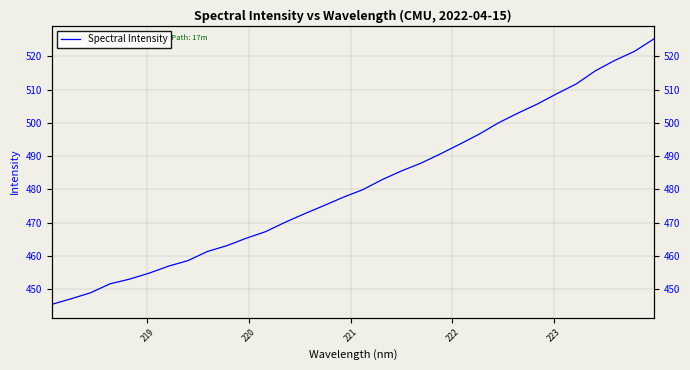

The value at 30 is 269.3. True or false?

False